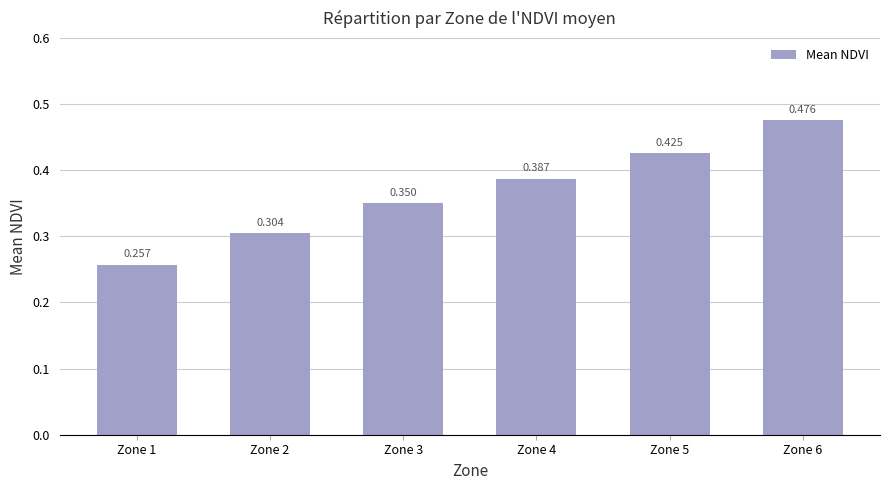

List the labels in order of value, largest first.

Zone 6, Zone 5, Zone 4, Zone 3, Zone 2, Zone 1